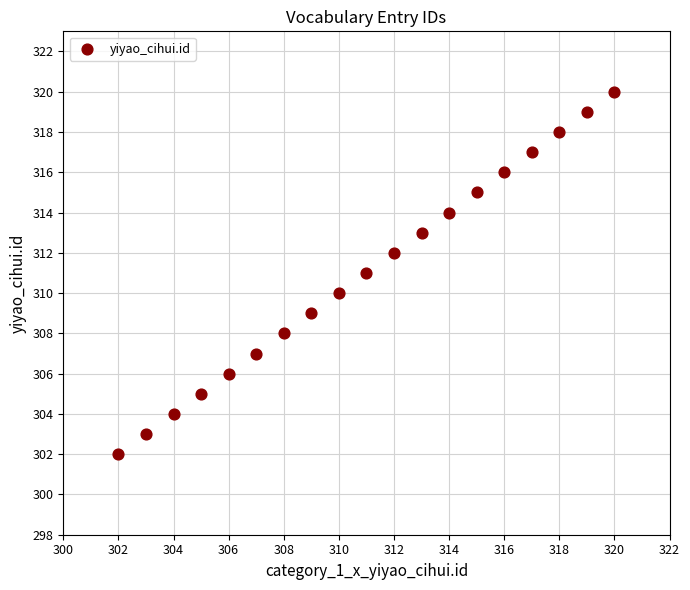

What is the range of Y values (max minus min)?

18